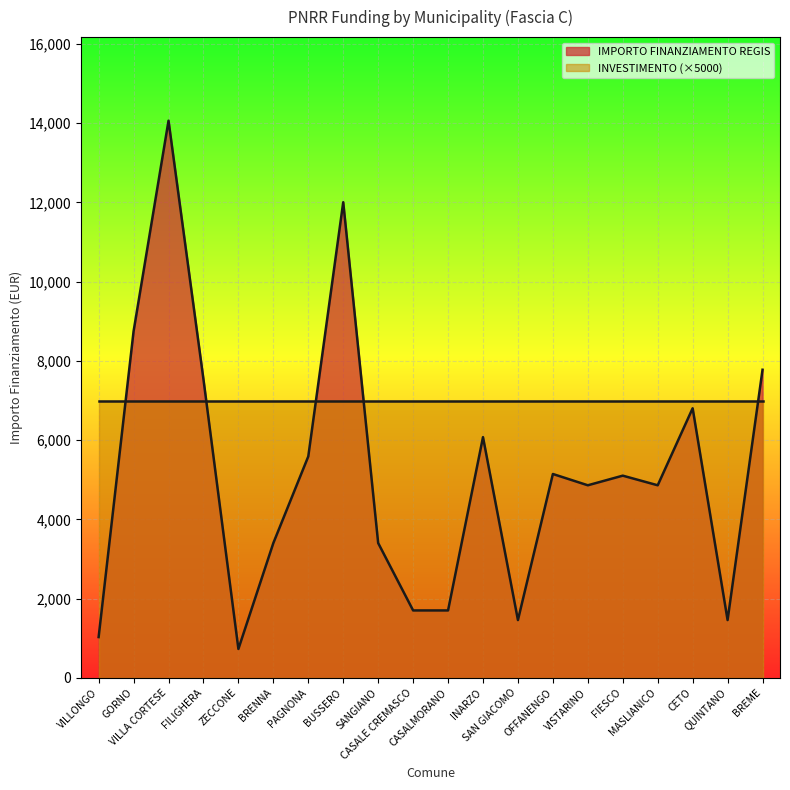

The value at BRENNA is 3402. True or false?

True